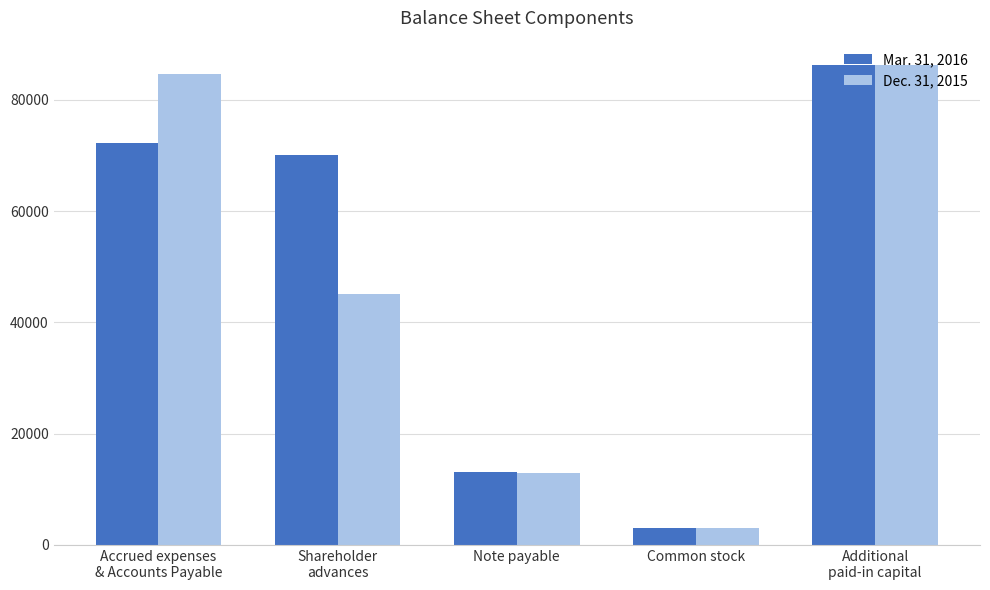

List the series in order of their overall mean, highest first.

Mar. 31, 2016, Dec. 31, 2015